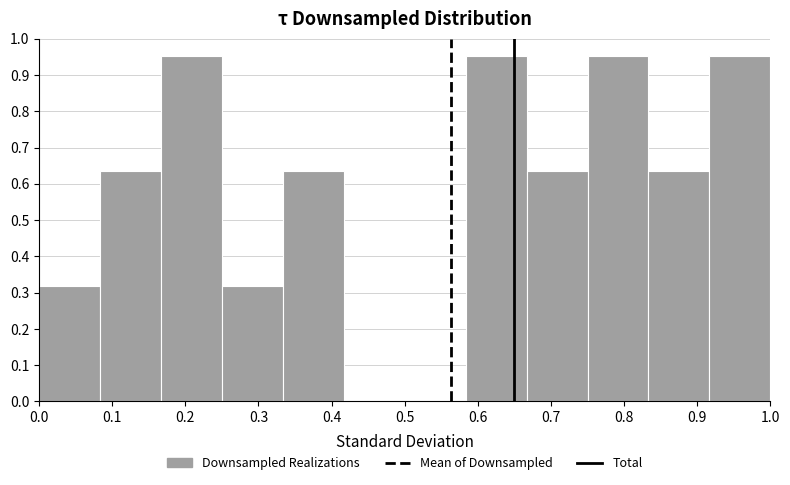

How tall is the bar that spans 0.67 to 0.75 on the x-axis? Neither the bar edges nor the heights are printed on the chart, so give them approximately, as read against the axes.

0.63